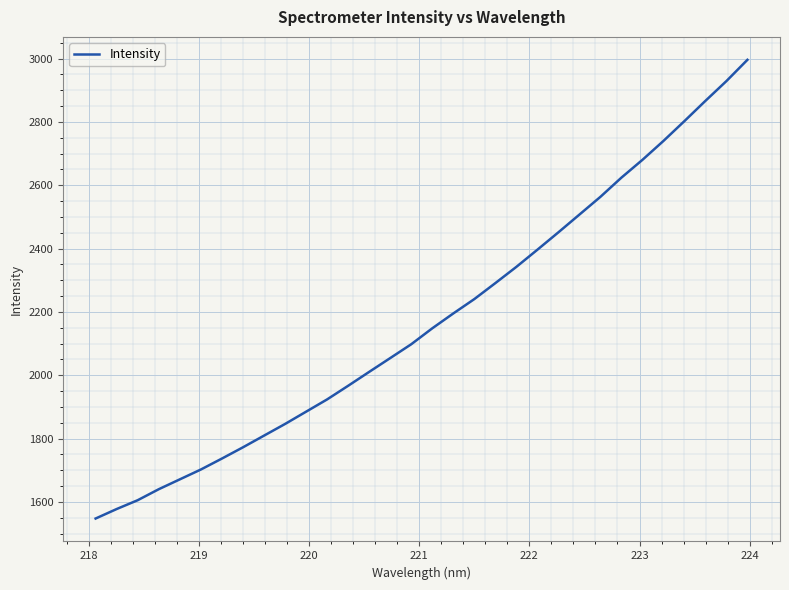

What is the greatest value displayed?

2995.9